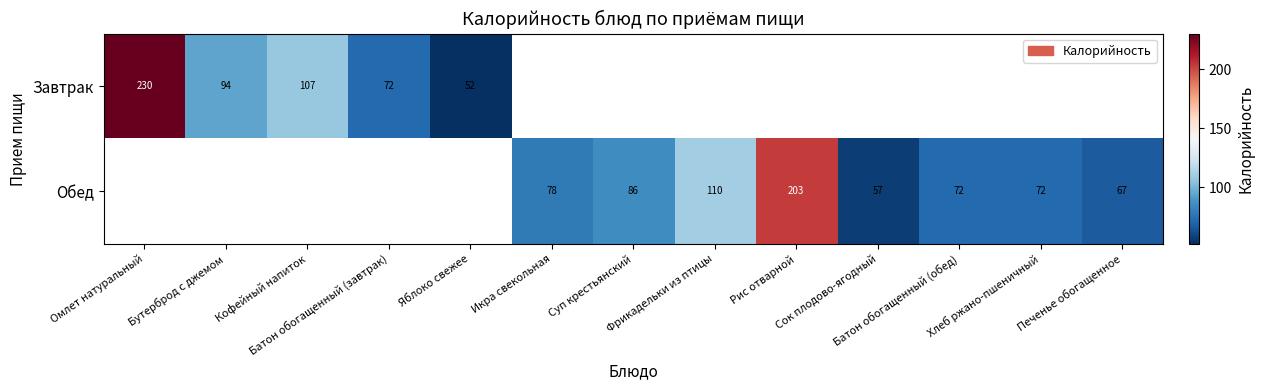

The value of Завтрак at Батон обогащенный (завтрак) is 72.0. True or false?

True